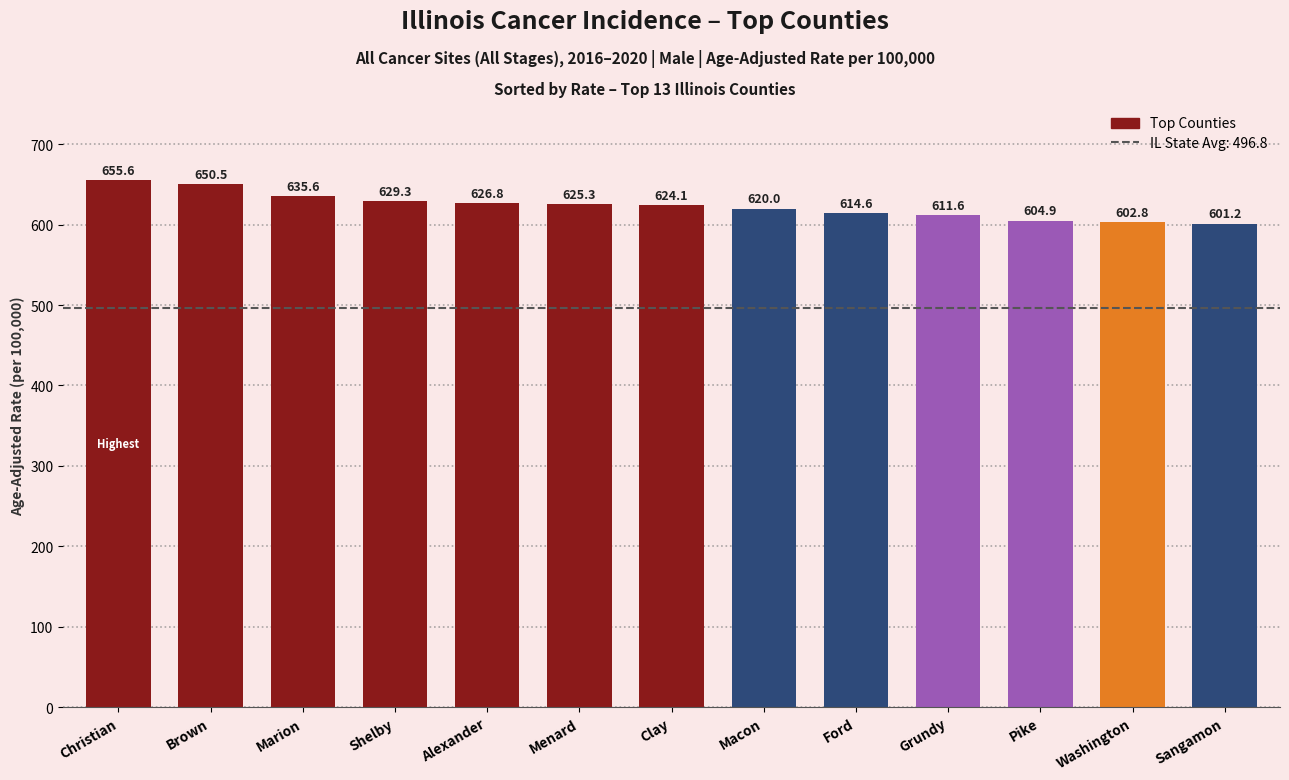

What is the label of the 9th bar from the right?

Alexander